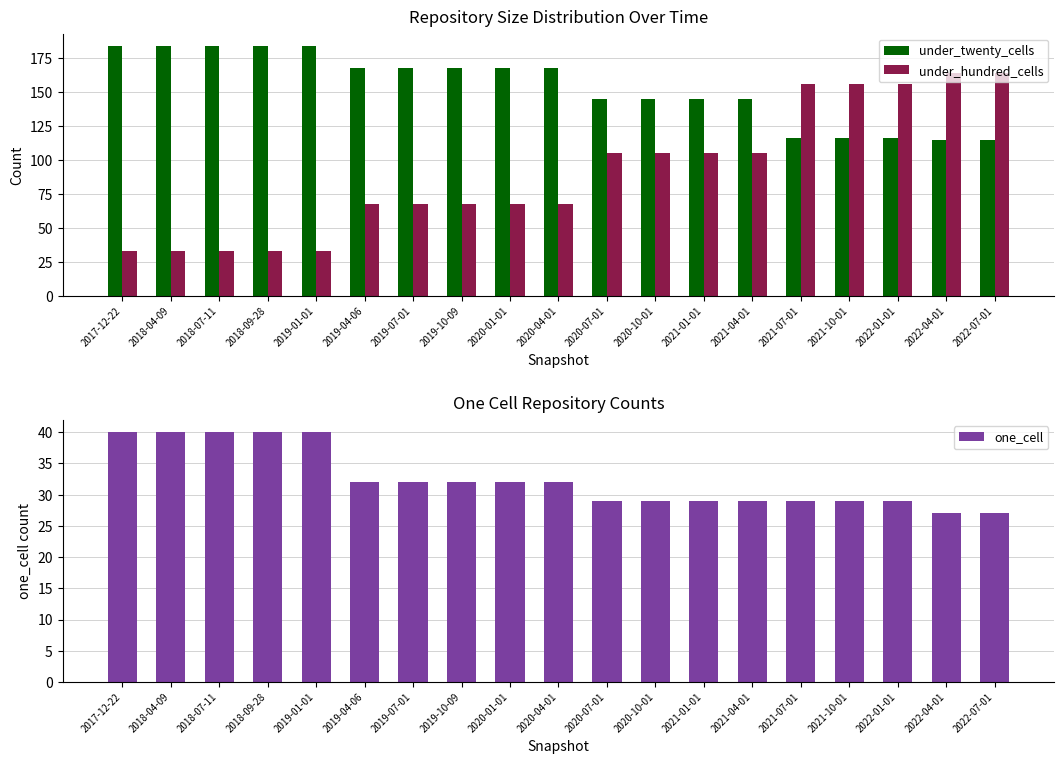

At which label does under_hundred_cells first exceed 68?

2020-07-01